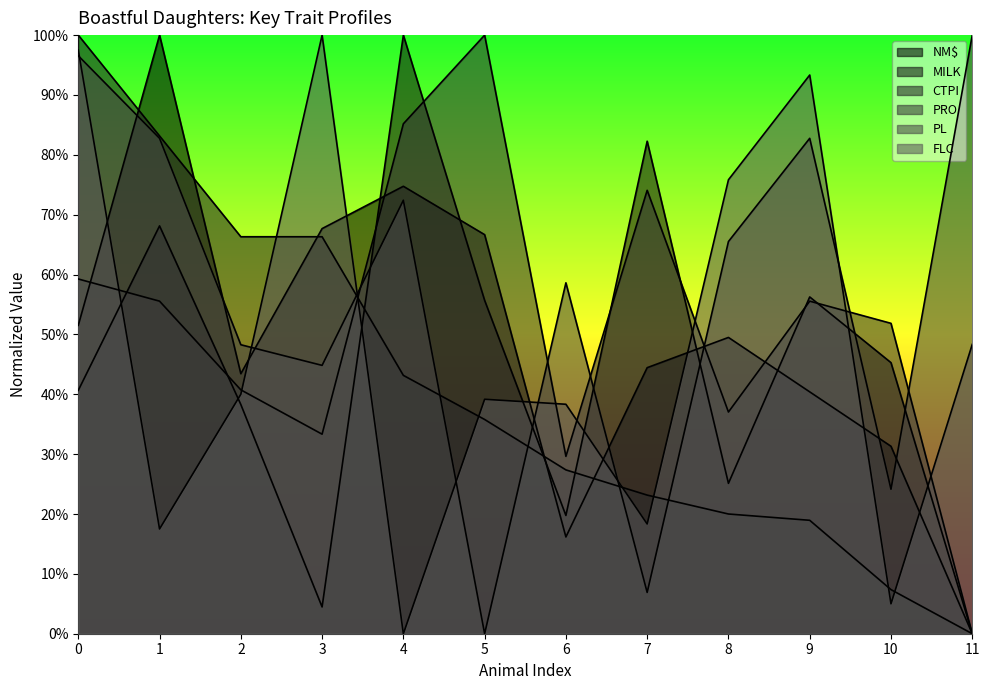

Is the value of PL at 1 greater than the value of CTPI at 10?

Yes